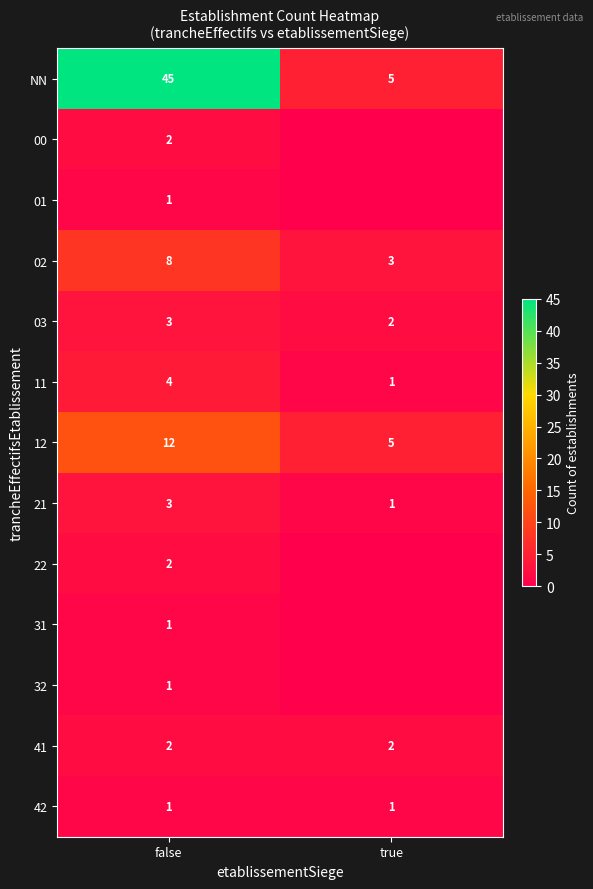

At which label does 02 reach its minimum?

true